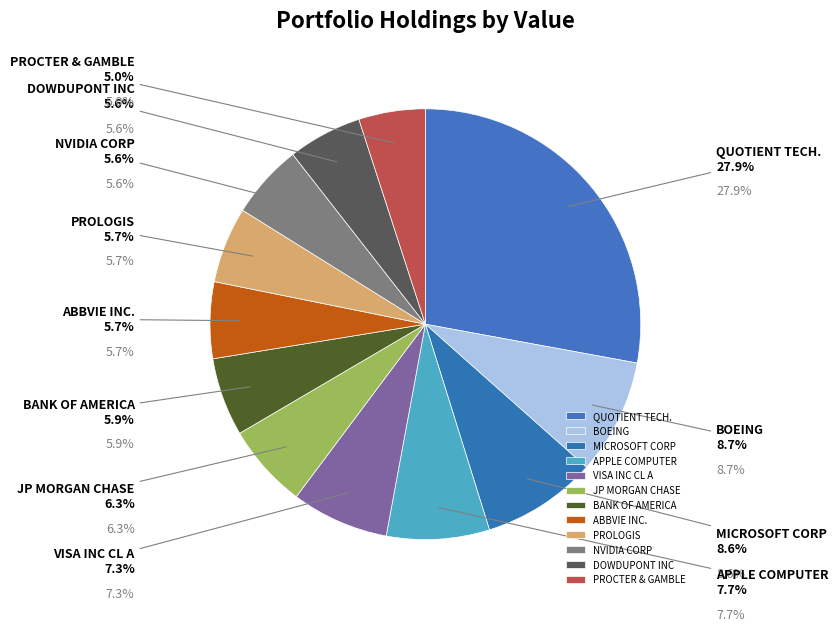

To the nearest percent, what portion does BANK OF AMERICA represent?

6%